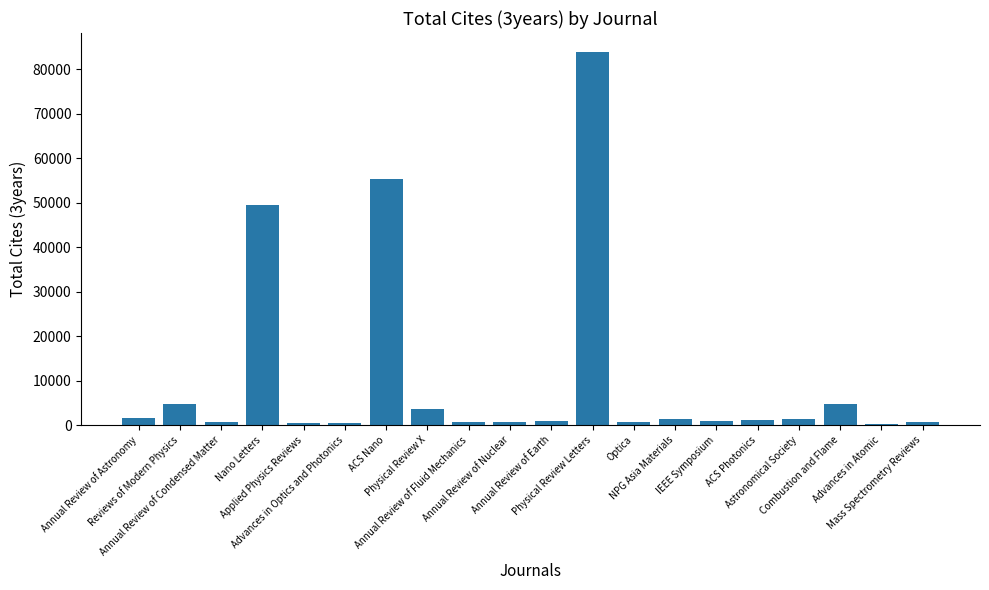

What is the sum of all values?

213457